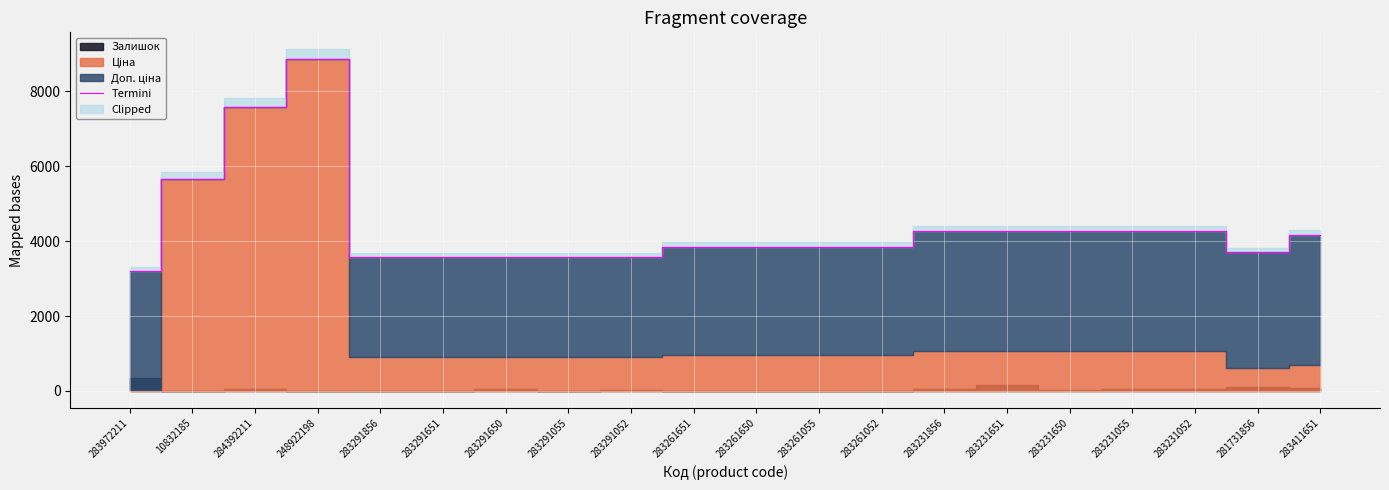

Between 283231055 and 10832185, which is larger?

10832185